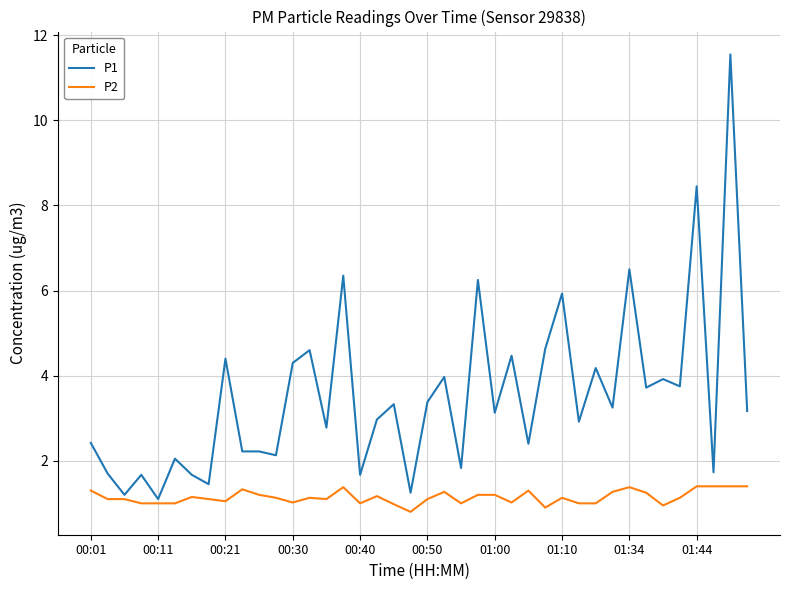

At how many categories does at least one series exceed 5?

6